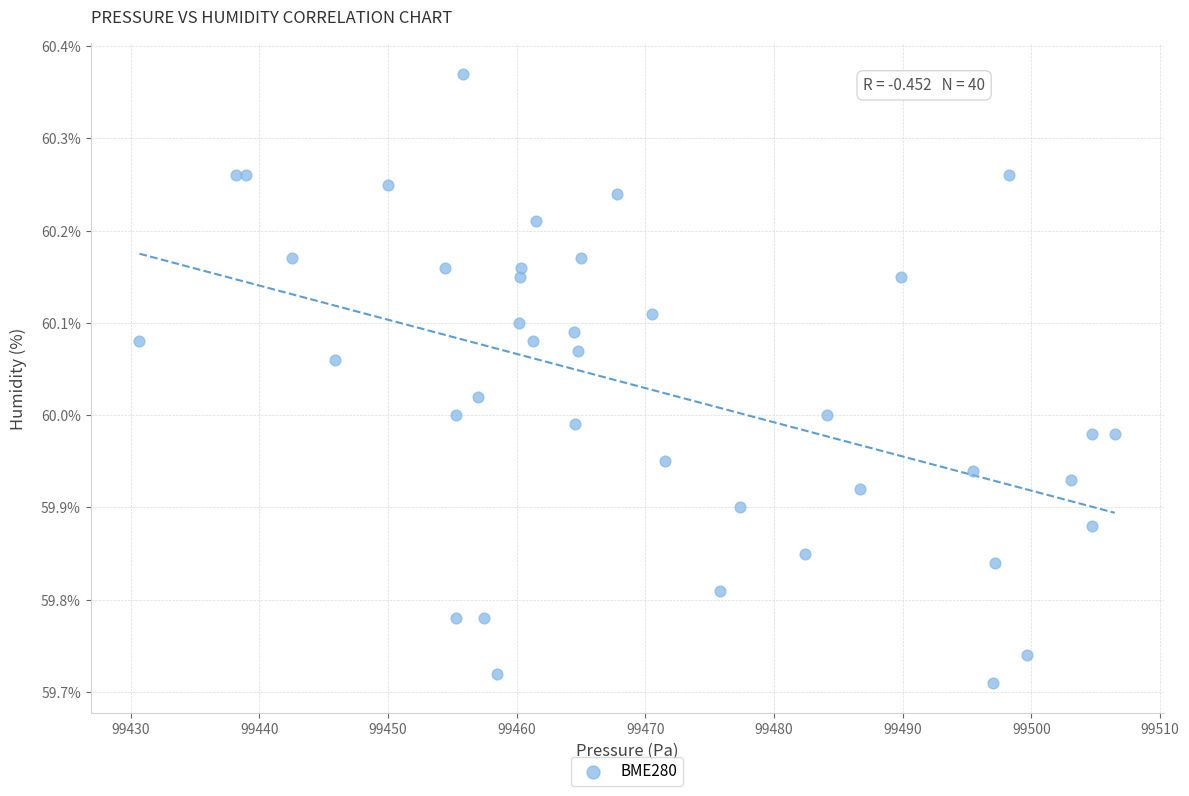

What is the range of X values (max minus min)?

75.8